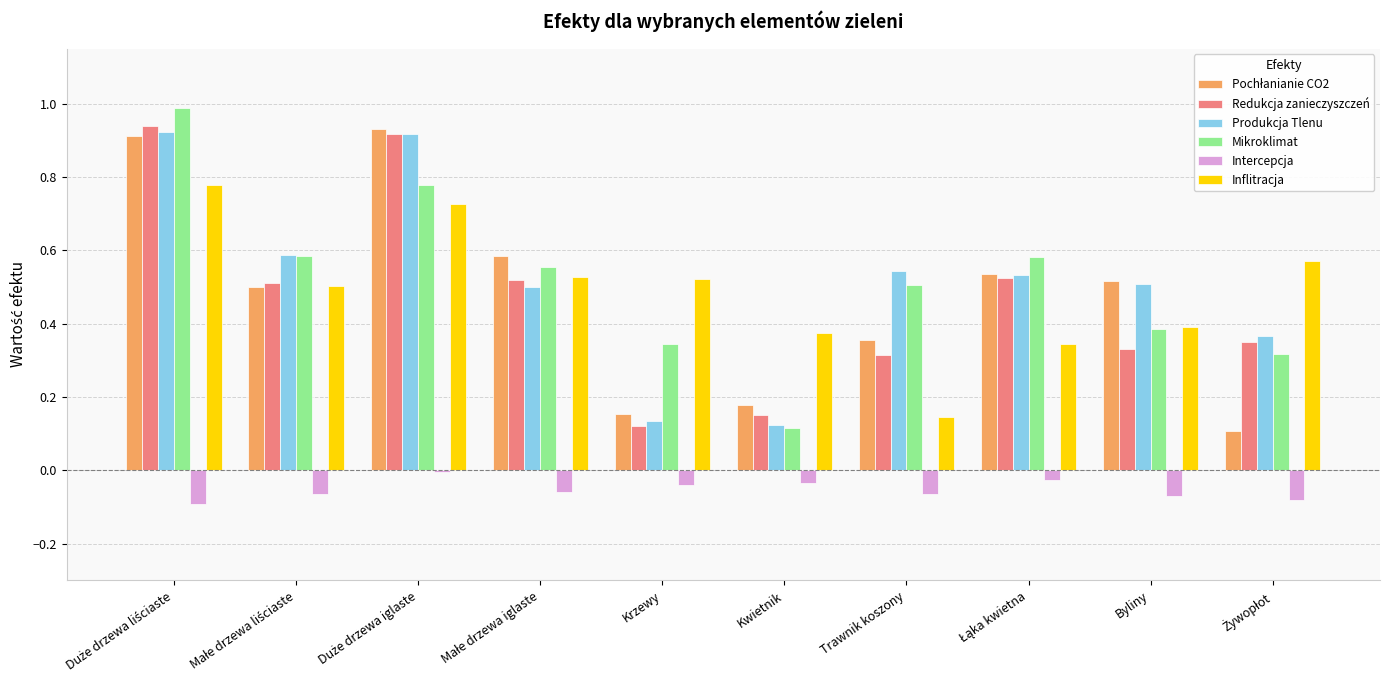

What is the sum of all Intercepcja values?

-0.5